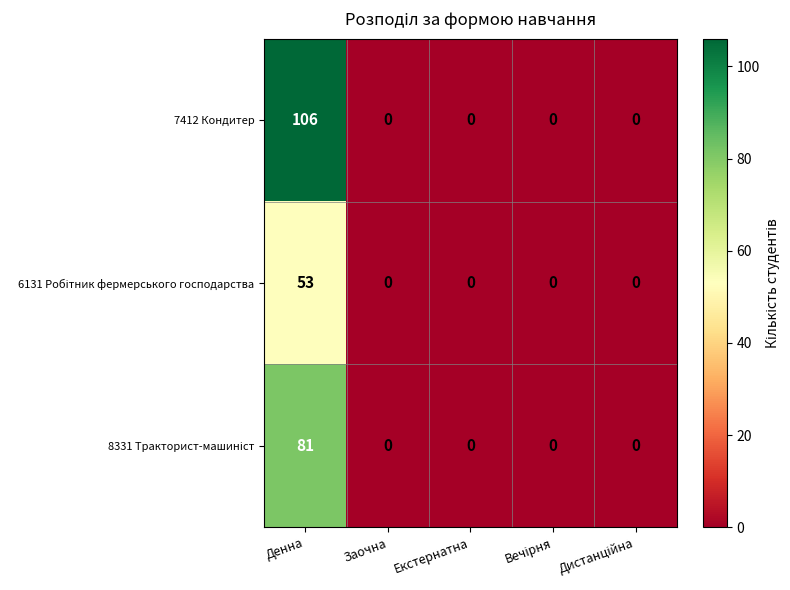

What is the maximum value for 7412 Кондитер?

106